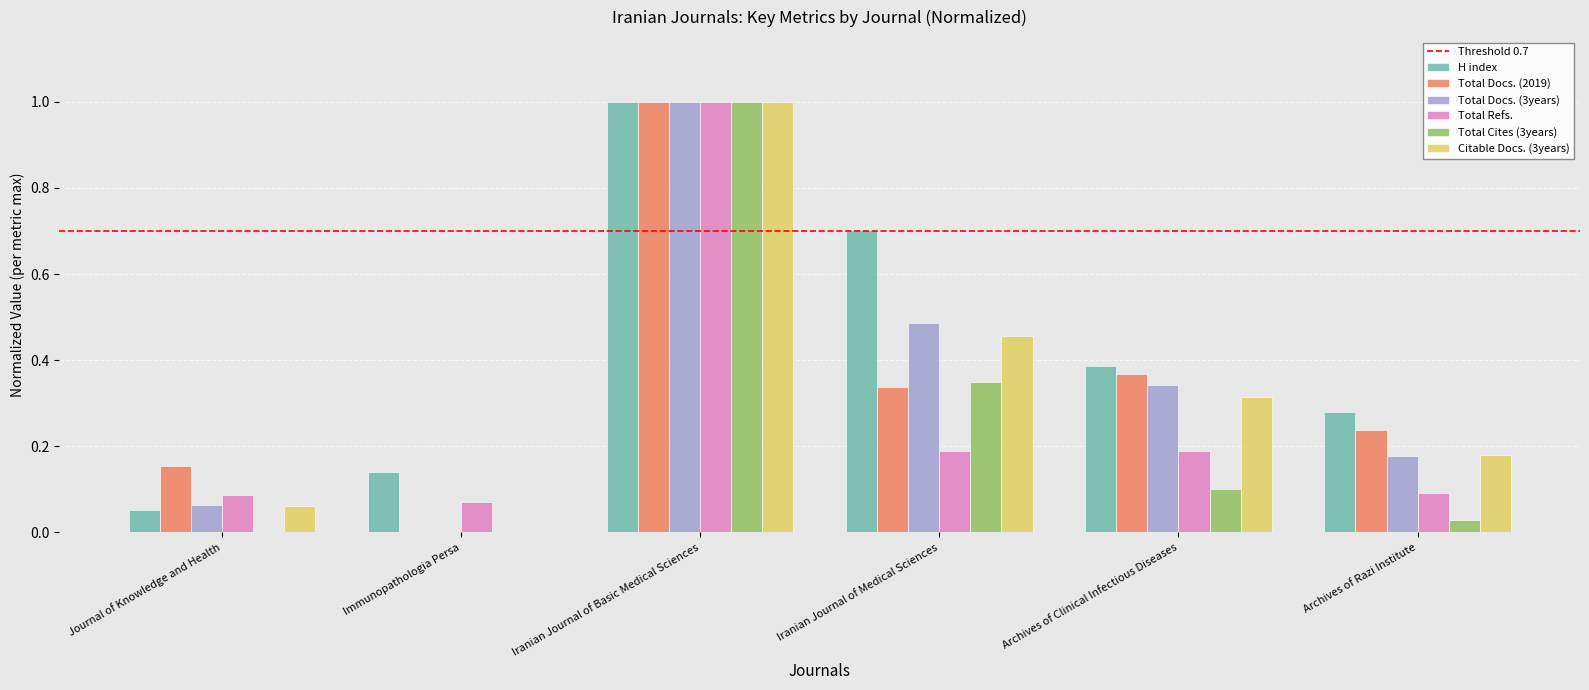

How many groups of bars are there?

6